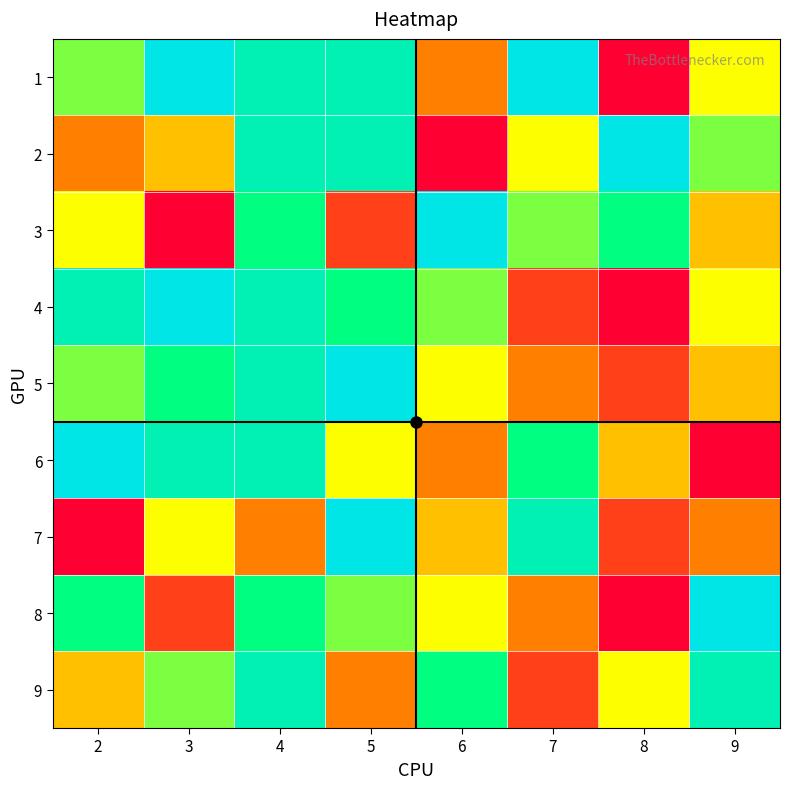

What is the sum of the 7 values at 5 and 3?

14